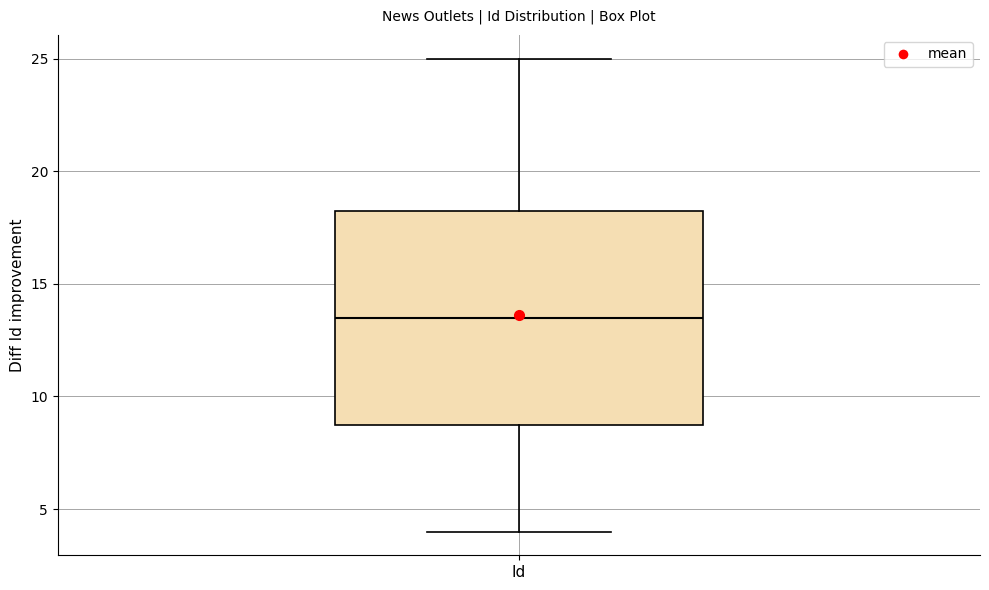

Read this box plot against the y-axis: the position of the median line, the range covered by the box, and the ends of both whiskers. The values are not printed on the chart, so give them approximately, as read against the axis.

median 13.5, box 9.0 to 18.5, whiskers 4.0 to 25.0